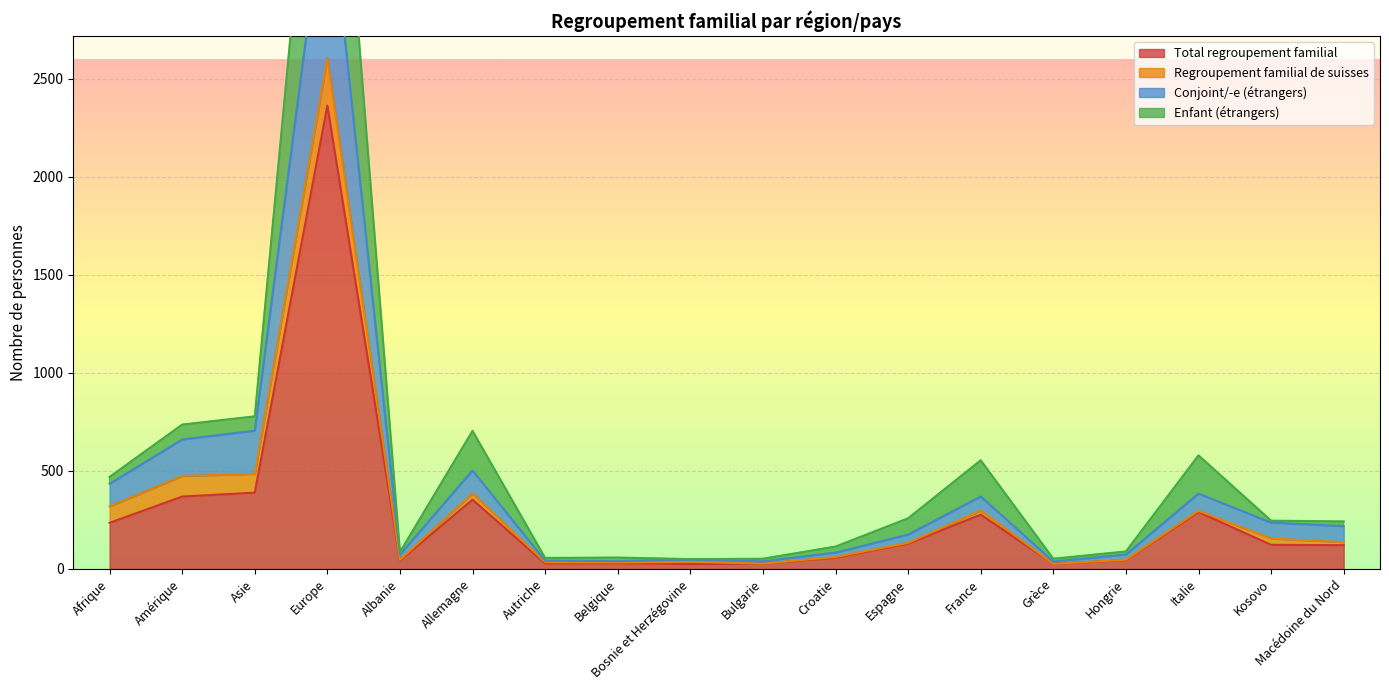

Where is the first local minimum for Total regroupement familial?

Albanie